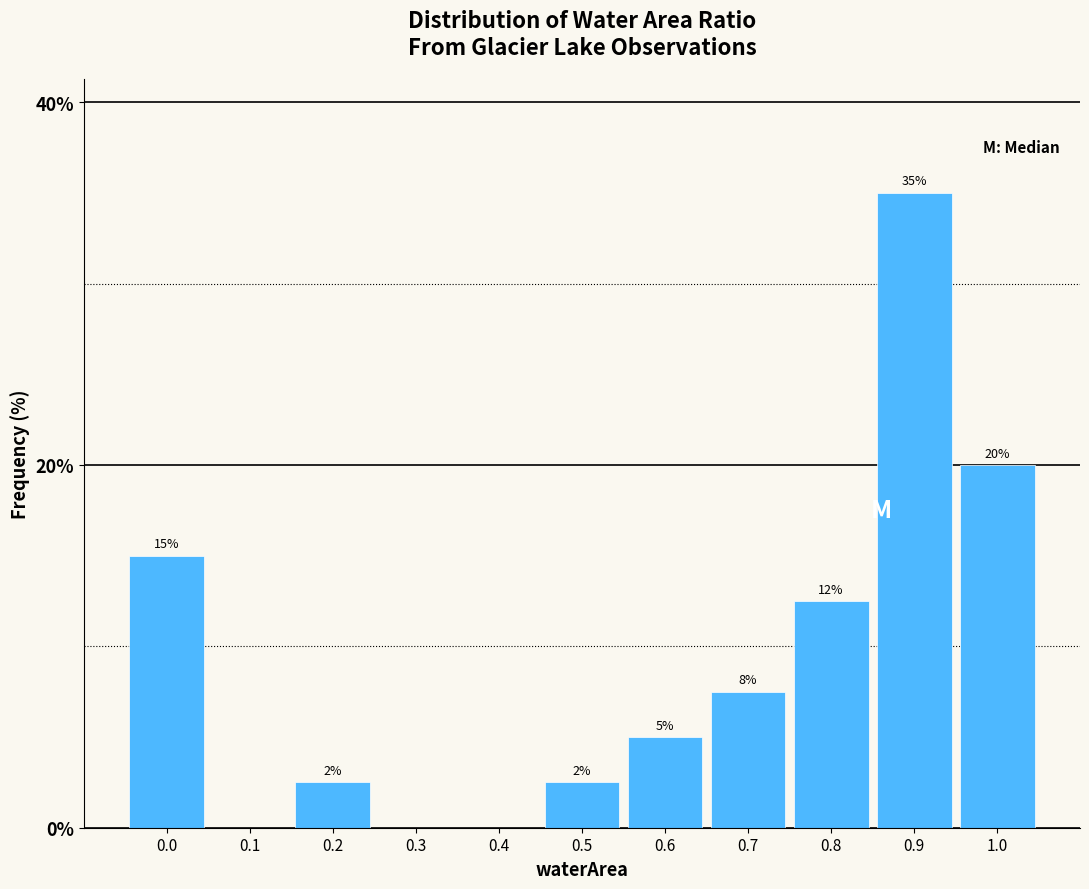

Read the value at 0.9.

35.0